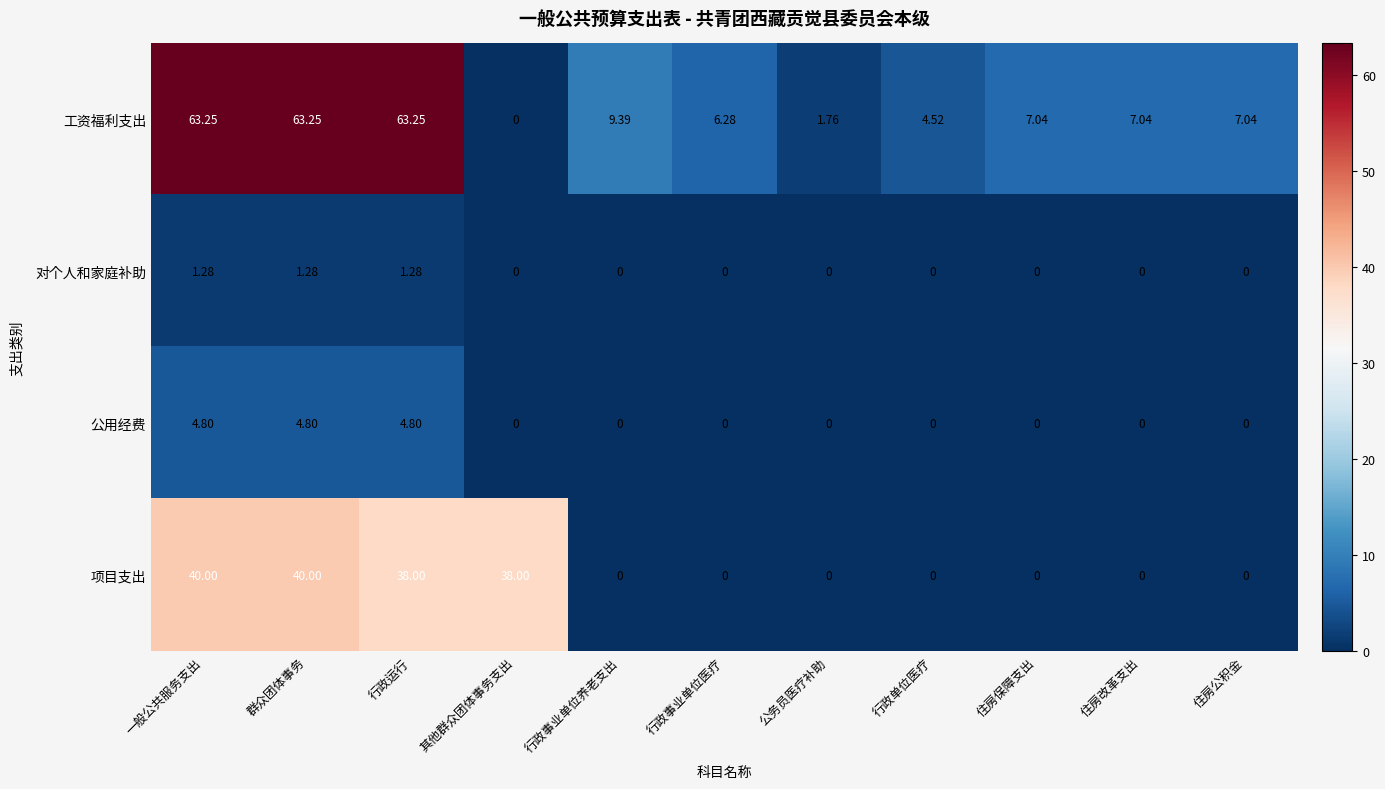

List the series in order of their peak value, lowest first.

对个人和家庭补助, 公用经费, 项目支出, 工资福利支出